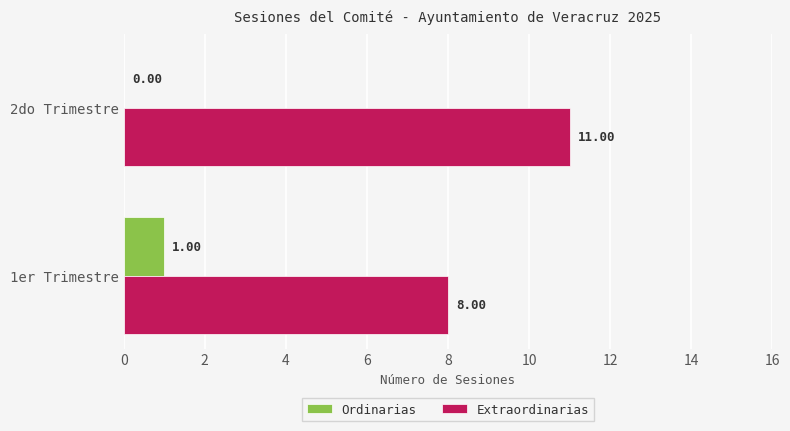

What is the sum of the Extraordinarias values at 1er Trimestre and 2do Trimestre?

19